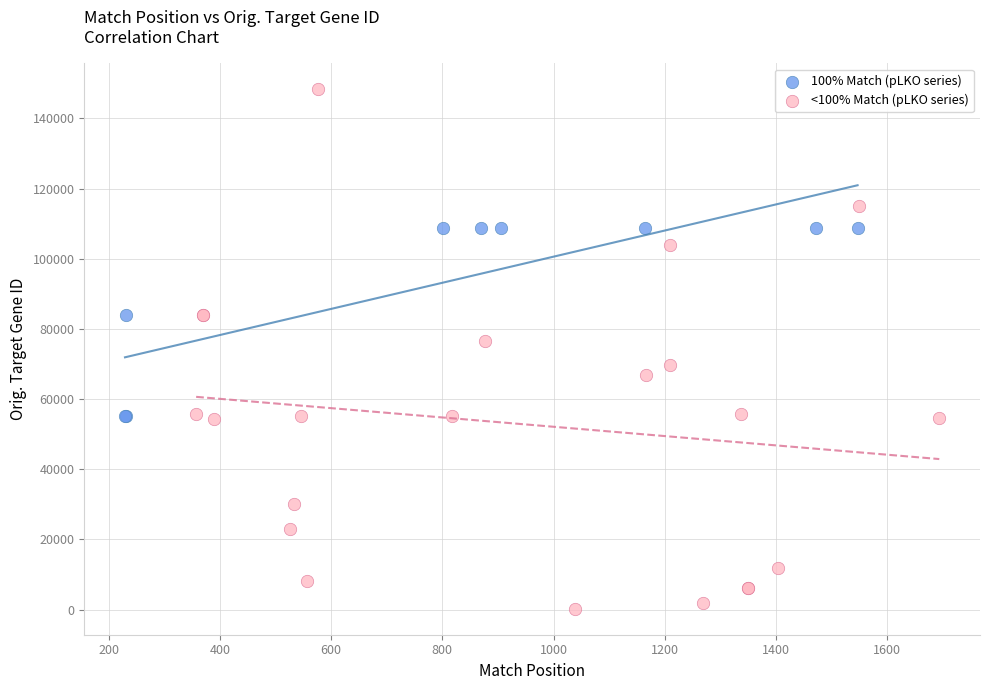

Which series contains the highest Y value?

<100% Match (pLKO series)